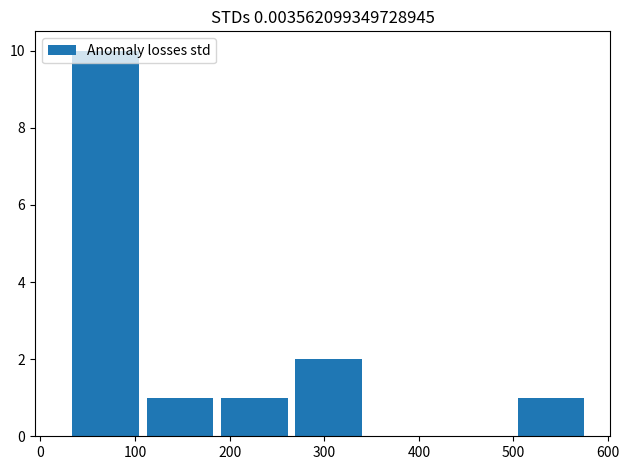

Reading left to right, list every bar in this chart as the range it spans on the x-axis followed by its height. Neither the bar edges nor the heights are printed on the chart, so give them approximately, as read against the axes.

30 to 110: 10
110 to 190: 1
190 to 270: 1
270 to 350: 2
350 to 430: 0
430 to 500: 0
500 to 580: 1